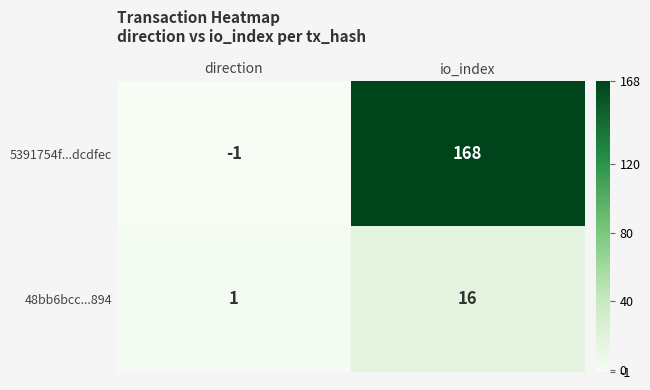

Reading left to right, what are all the values shown in this chart?

5391754f...dcdfec: direction=-1	io_index=168
48bb6bcc...894: direction=1	io_index=16